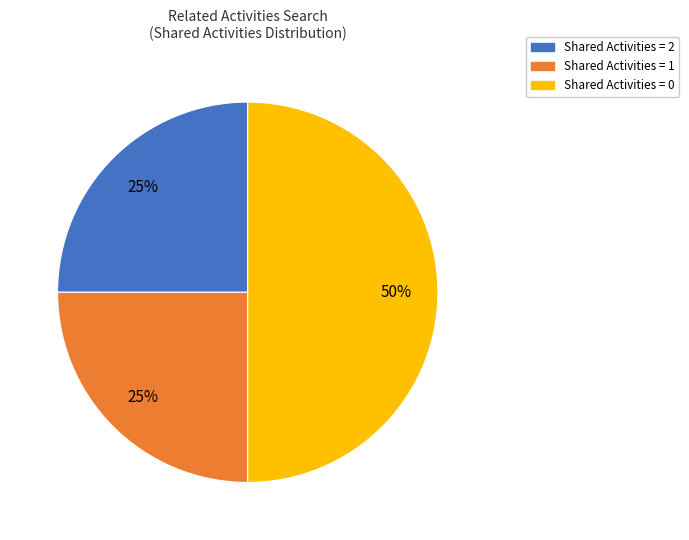

To the nearest percent, what is the difference between the largest and smallest slice percentages?

25%